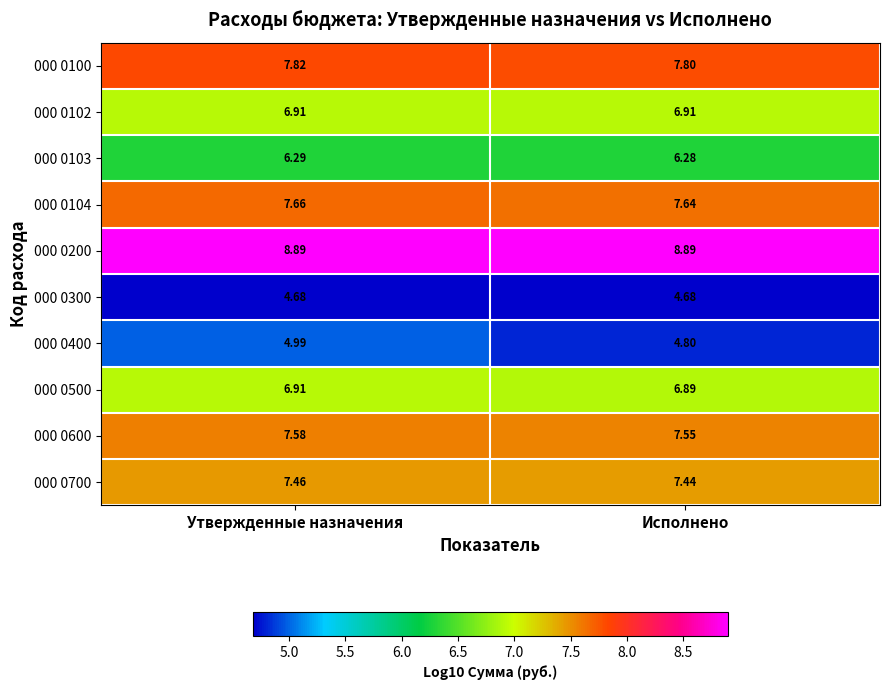

Where is 000 0104 nearest to the value 7?

Исполнено